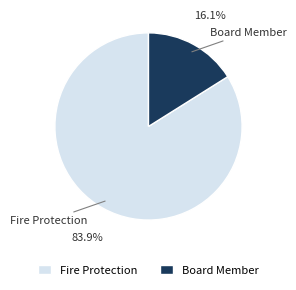

Which has a higher value, Fire Protection or Board Member?

Fire Protection